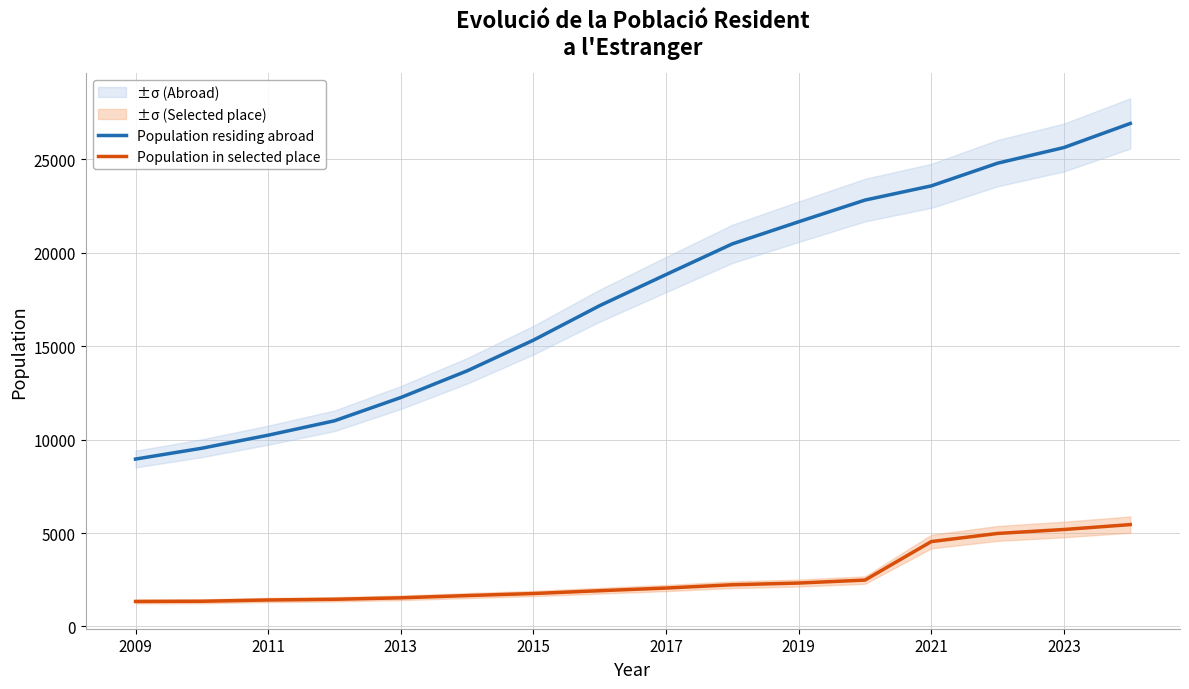

How many values in the Population in selected place series exceed 2055?

7